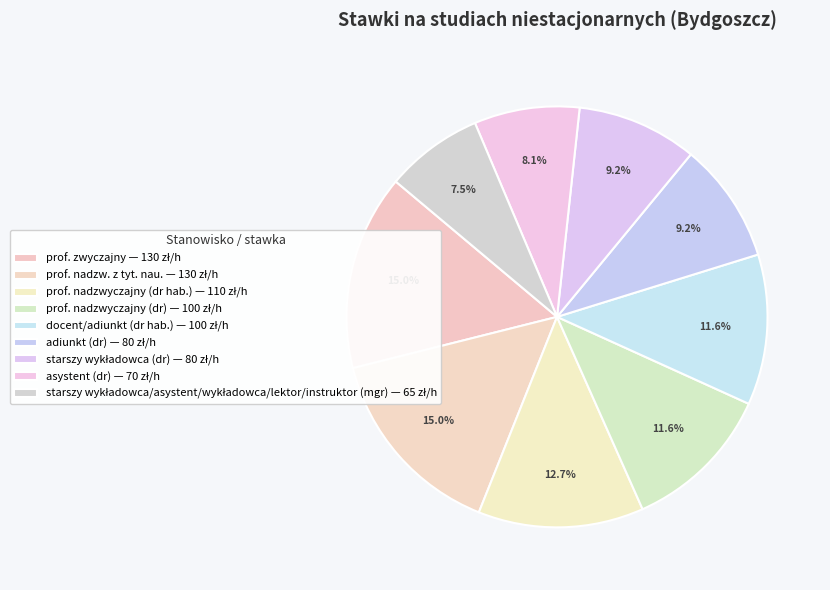

To the nearest percent, what is the combined percentage of prof. nadzwyczajny (dr hab.) and starszy wykładowca/asystent/wykładowca/lektor/instruktor (mgr)?

20%